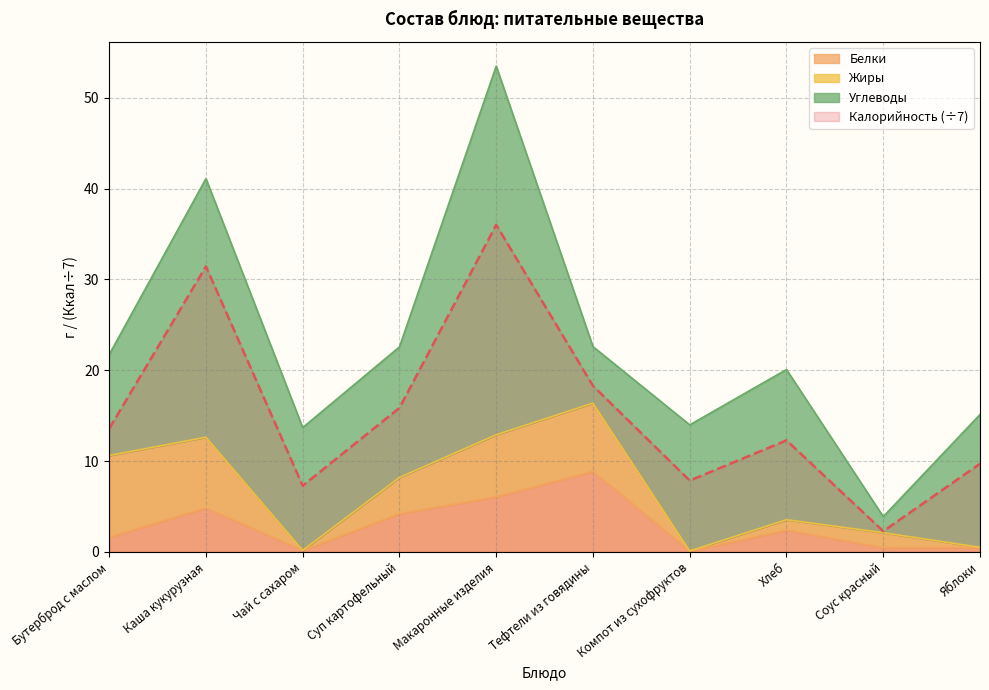

What is the sum of the Калорийность values at Соус красный and Чай с сахаром?

9.6